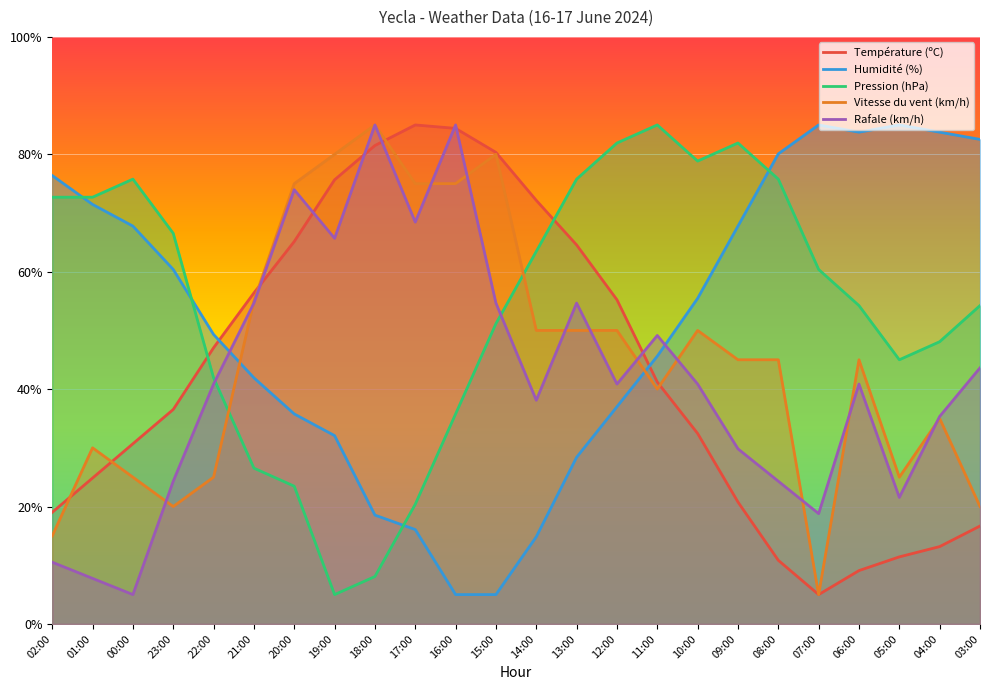

What is the difference between the maximum and minimum values in the Pression (hPa) series?

80.0